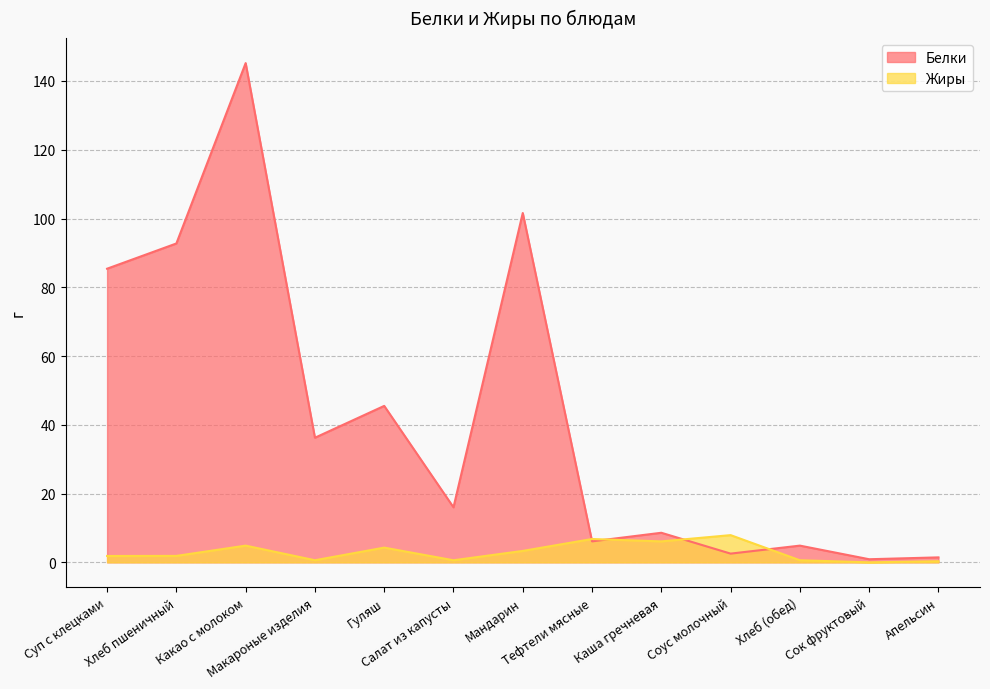

What is the value of the Жиры point at the 10th from the left?

7.9